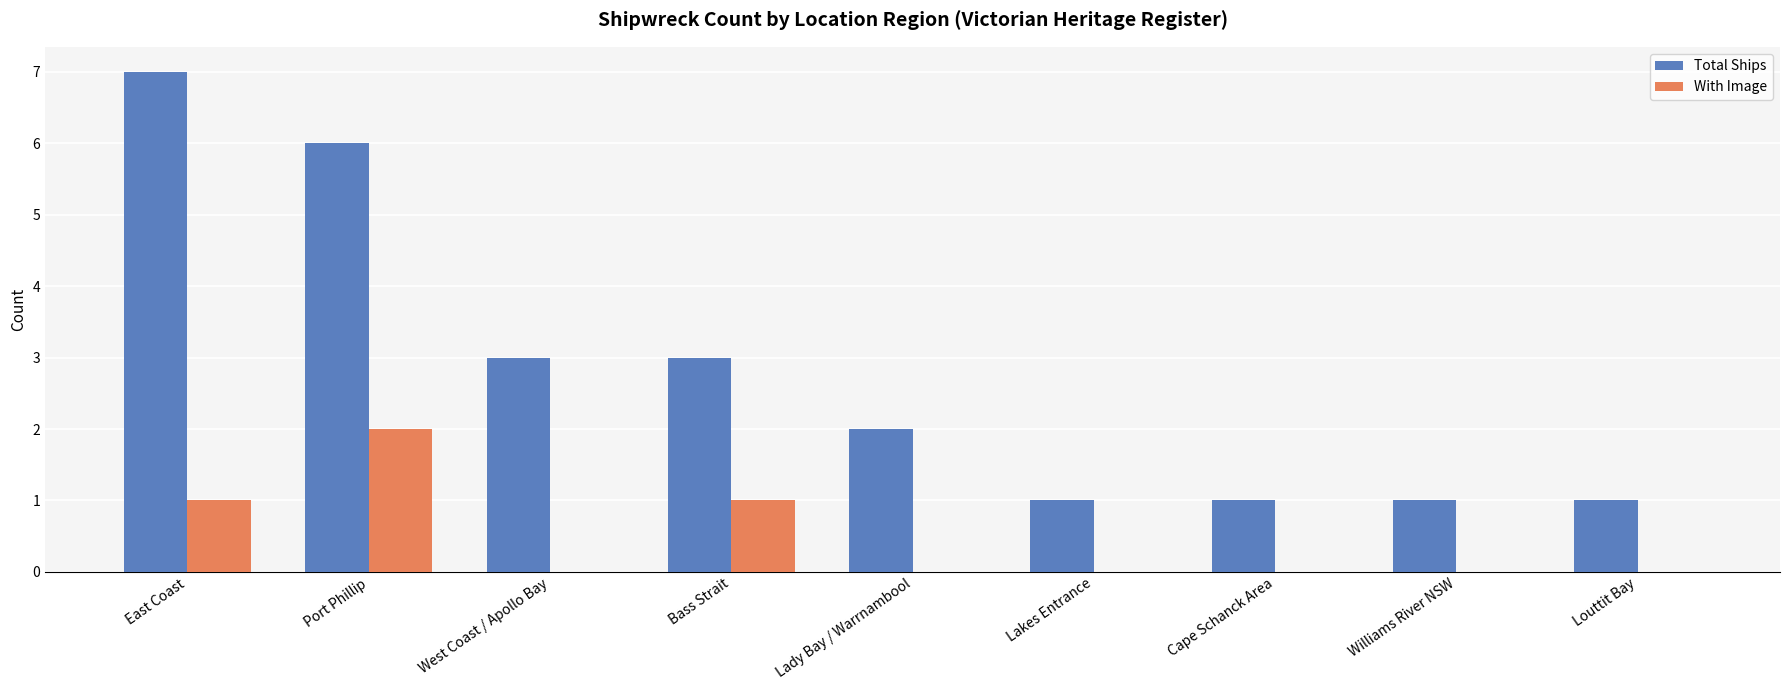

Reading left to right, extract all data points from this chart.

Total Ships: 7	6	3	3	2	1	1	1	1
With Image: 1	2	0	1	0	0	0	0	0